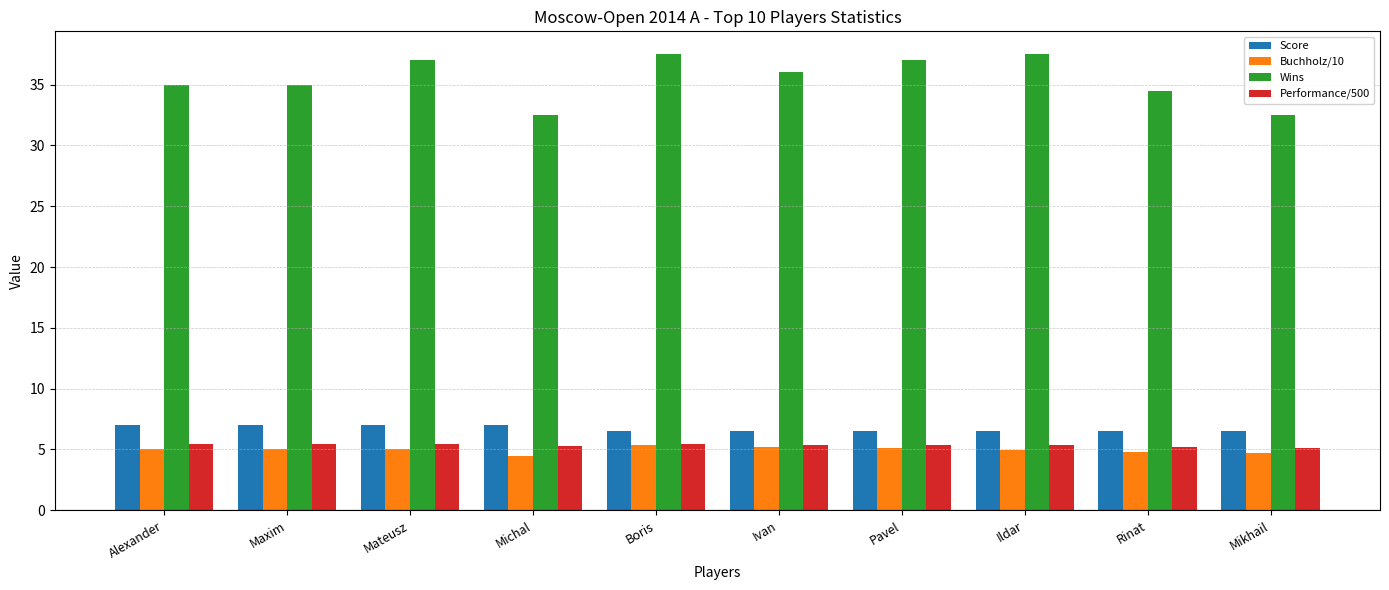

Between Maxim and Ildar, which series saw the biggest shift?

Wins